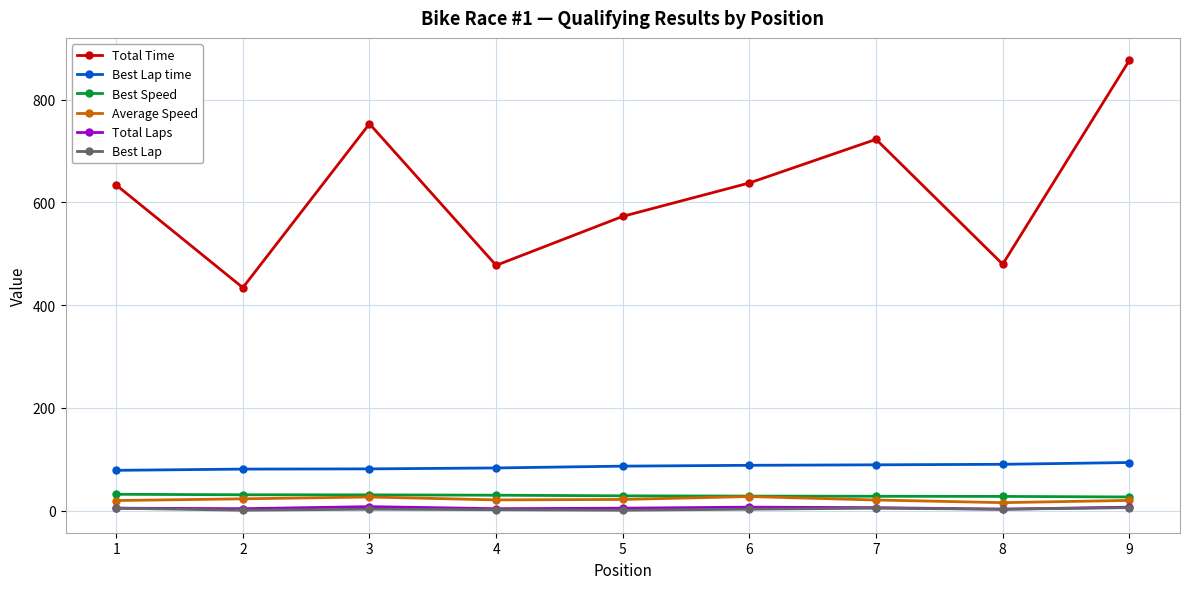

What is the value of the Total Time point at the 4th from the left?

477.7